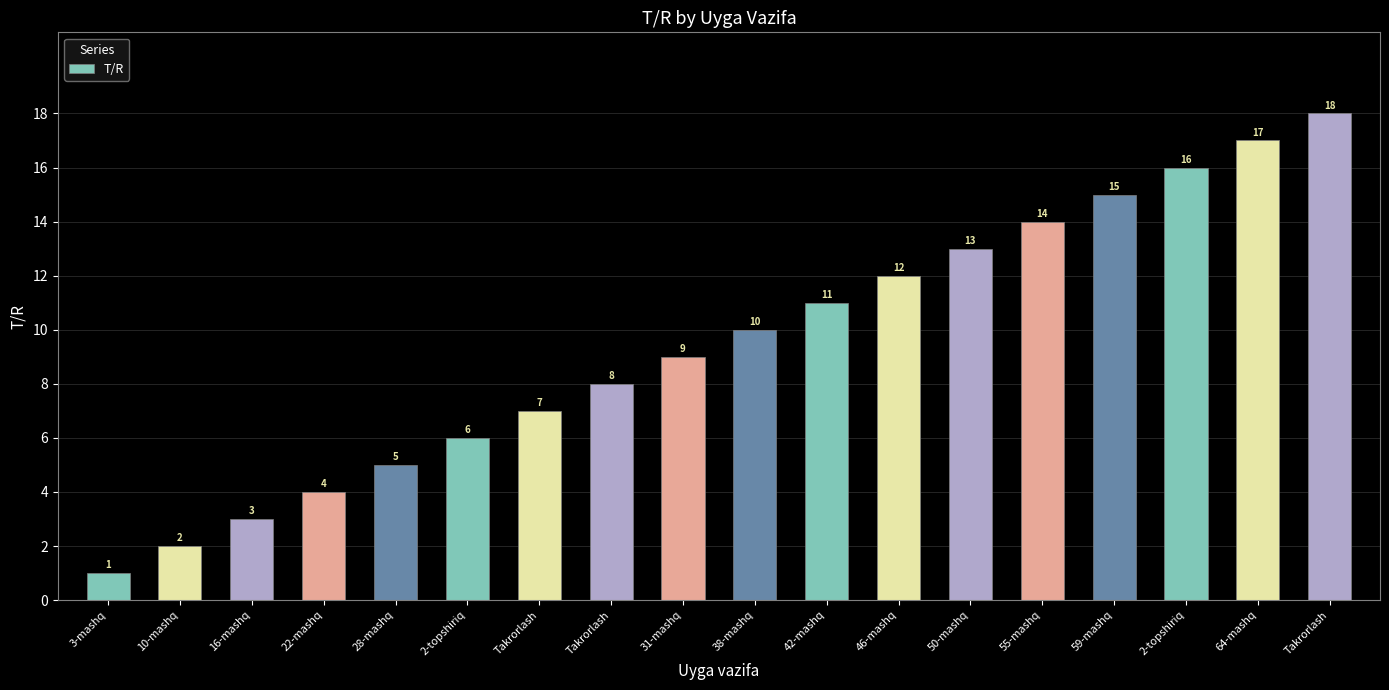

Rank the categories by value from highest to lowest.

Takrorlash, 64-mashq, 2-topshiriq, 59-mashq, 55-mashq, 50-mashq, 46-mashq, 42-mashq, 38-mashq, 31-mashq, Takrorlash, Takrorlash, 2-topshiriq, 28-mashq, 22-mashq, 16-mashq, 10-mashq, 3-mashq